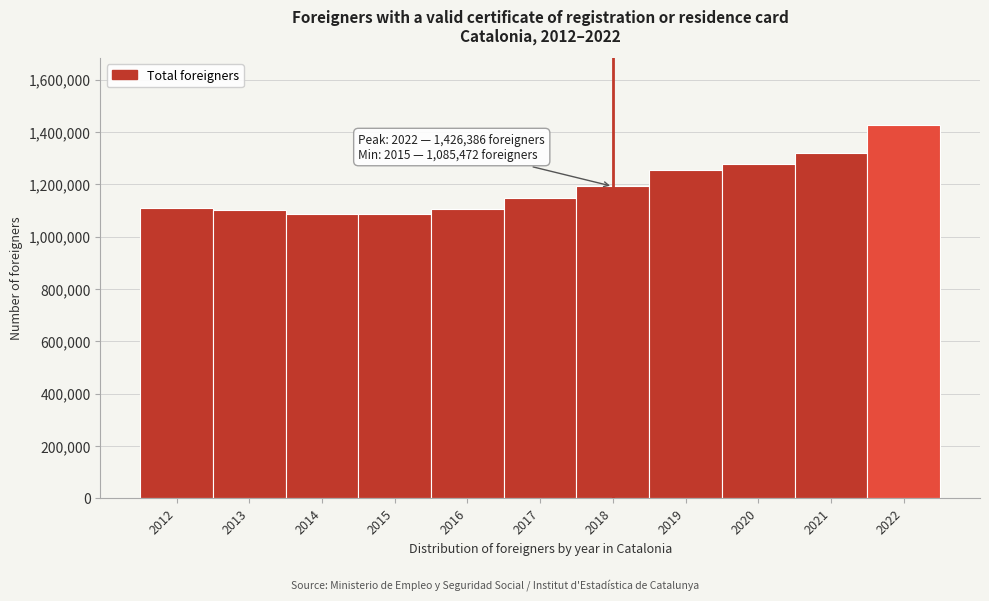

Approximately how many times larger is the value at 2022 compared to 2013?

1.3